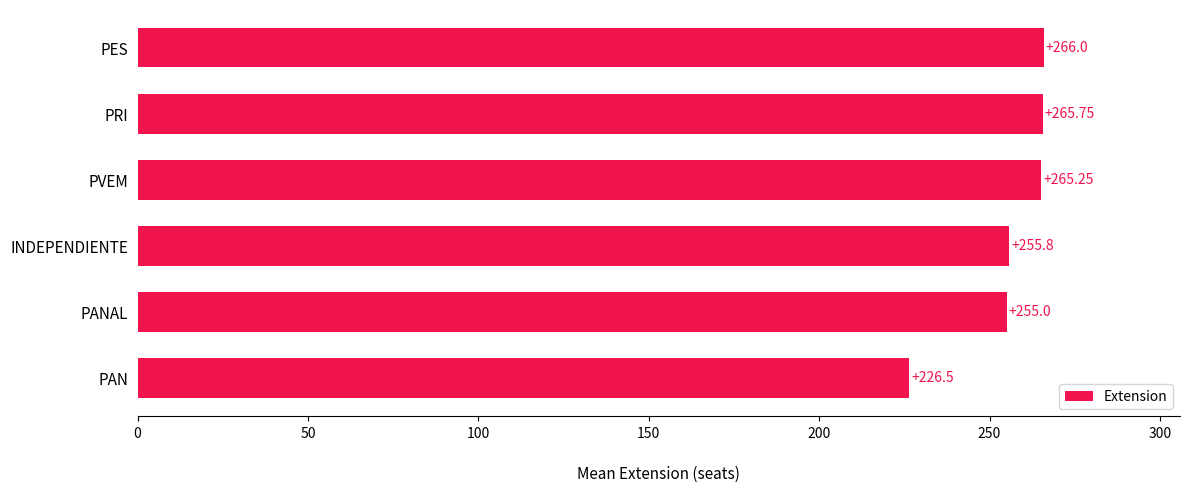

Which has a higher value, PANAL or PAN?

PANAL